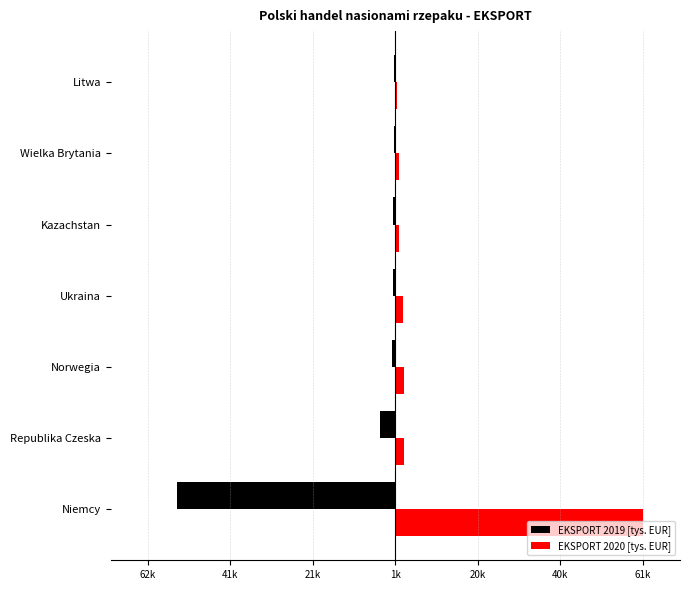

What are all the series names shown in the legend?

EKSPORT 2019 [tys. EUR], EKSPORT 2020 [tys. EUR]